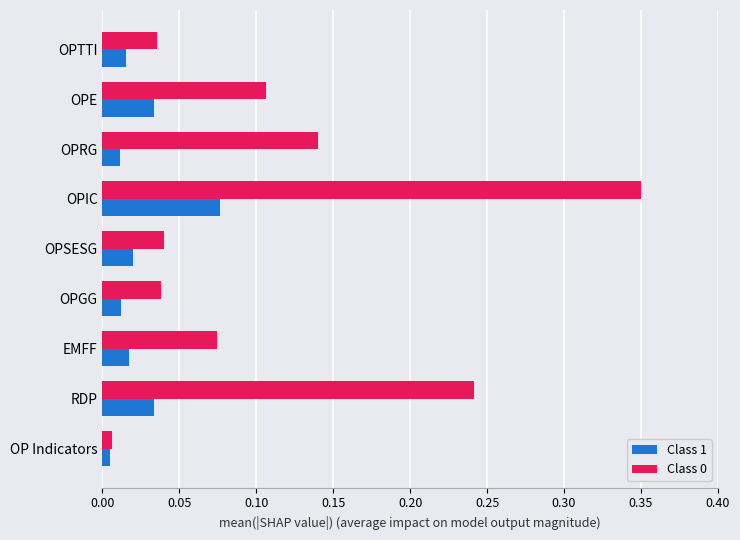

True or false: Class 0 has a value of 0.0 at OPRG.

False